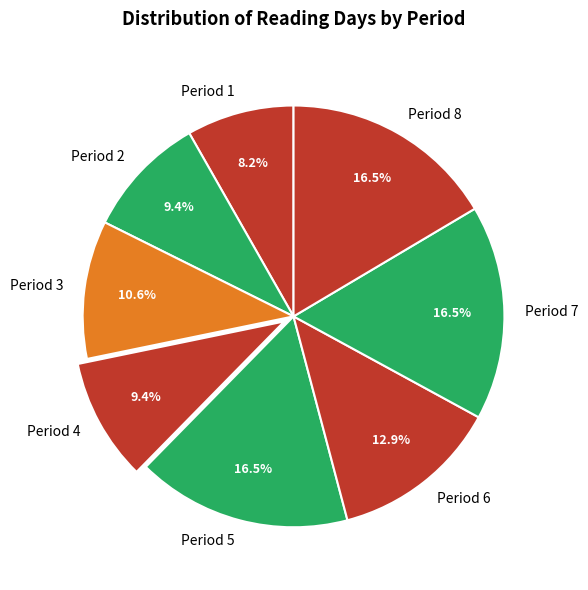

What is the smallest slice in the pie chart?

Period 1